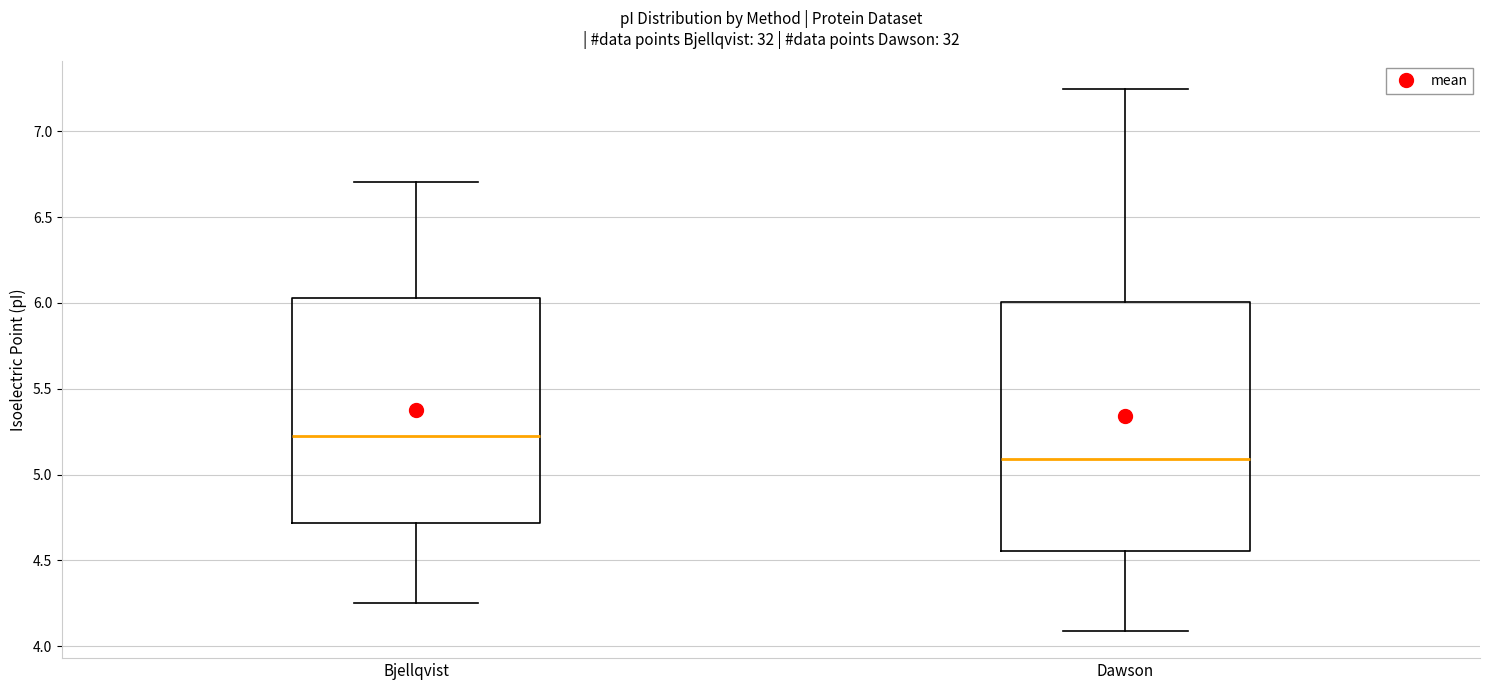

Where does the median line of the box for Bjellqvist sit on the y-axis? The values are not printed on the chart, so give them approximately, as read against the axis.

5.25